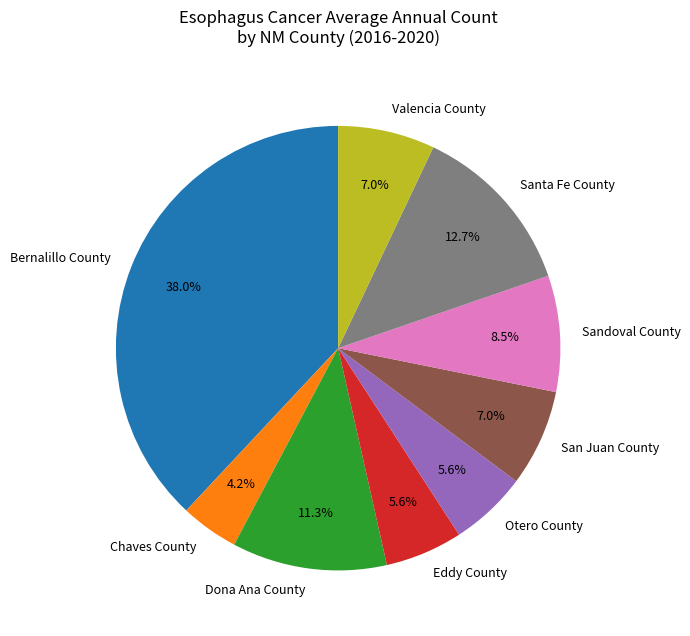

Is it true that Santa Fe County is 1% of the pie?

False